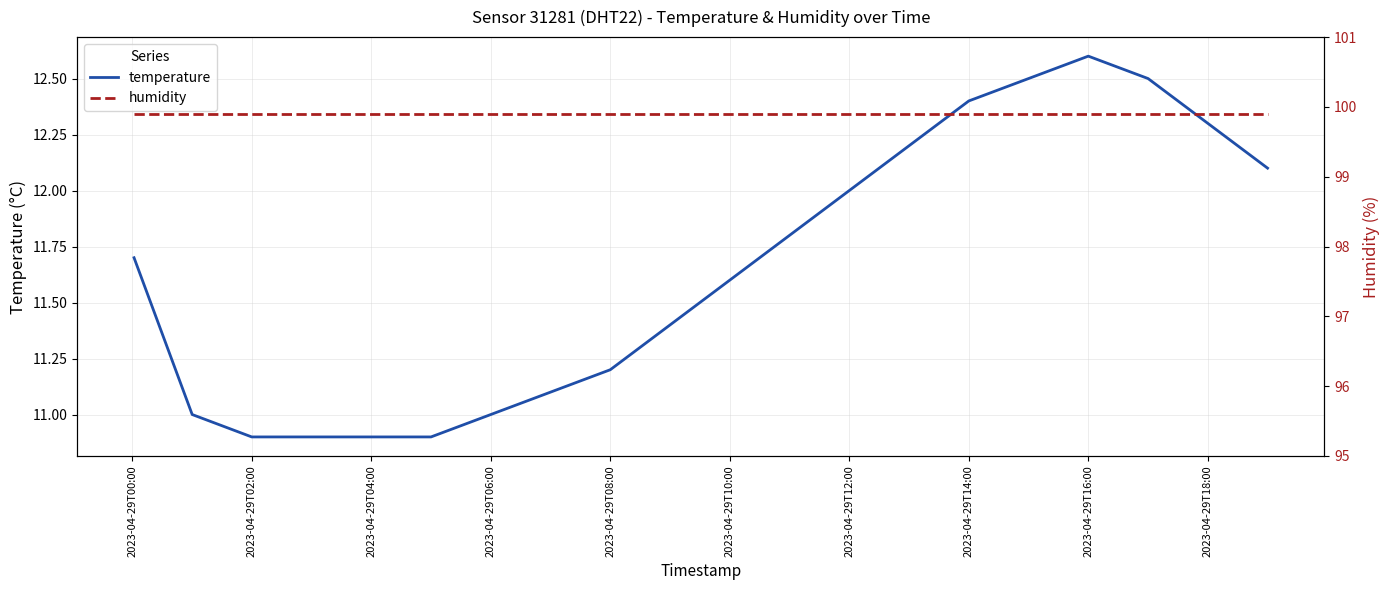

The value of temperature at 2023-04-29T08:00 is 15.4. True or false?

False